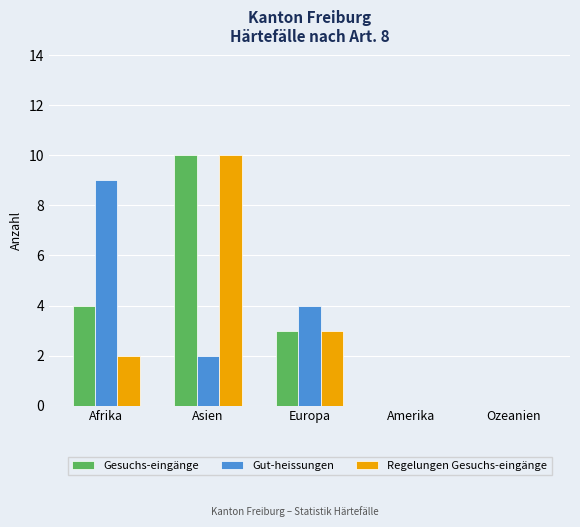

At which category is the sum across all series the highest?

Asien